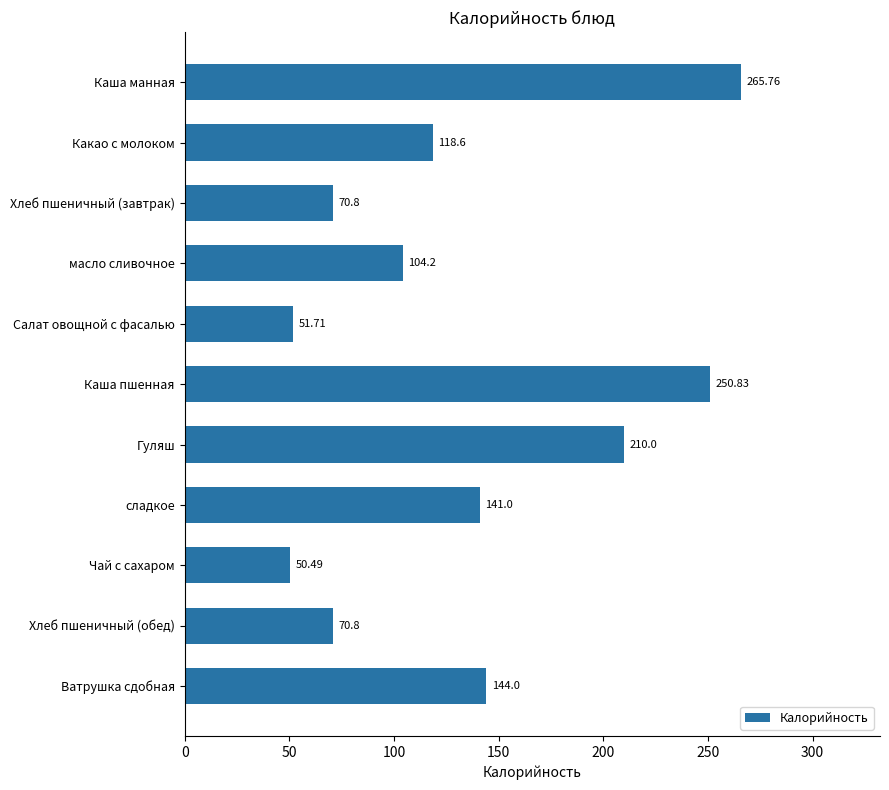

At which category does the chart reach its peak across all series?

Каша манная